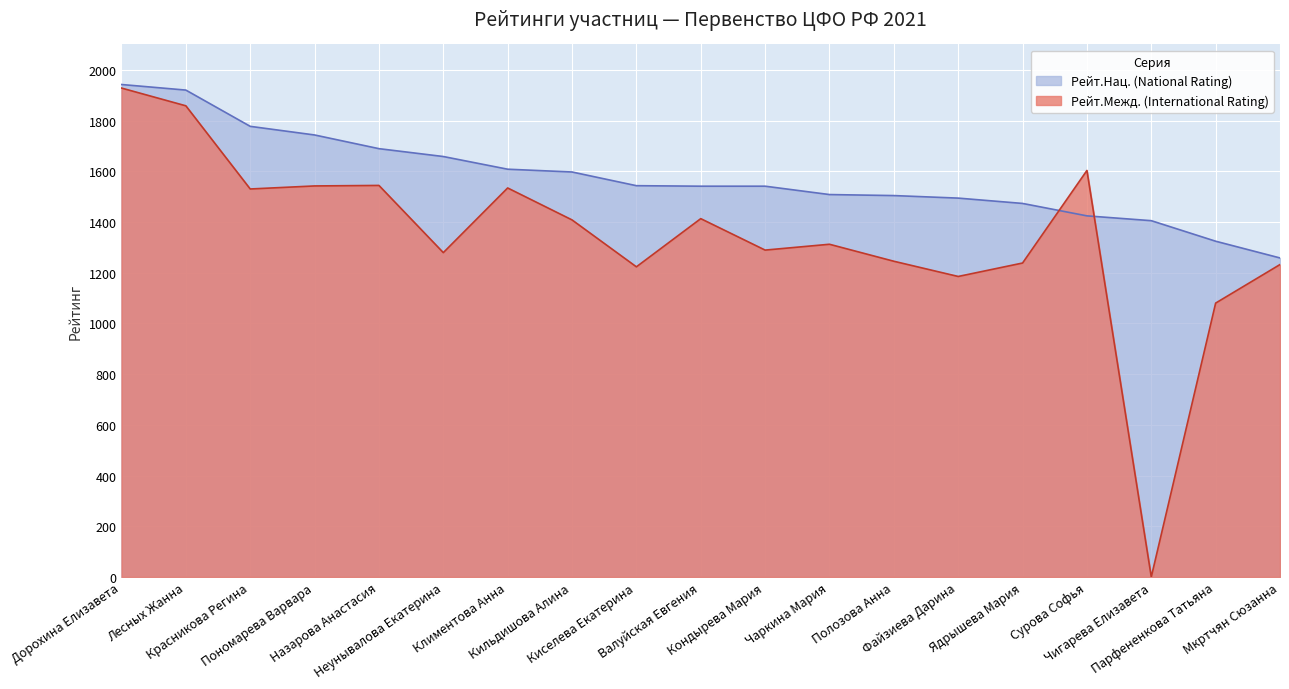

What is the total value across all series at Неунывалова Екатерина?

2937